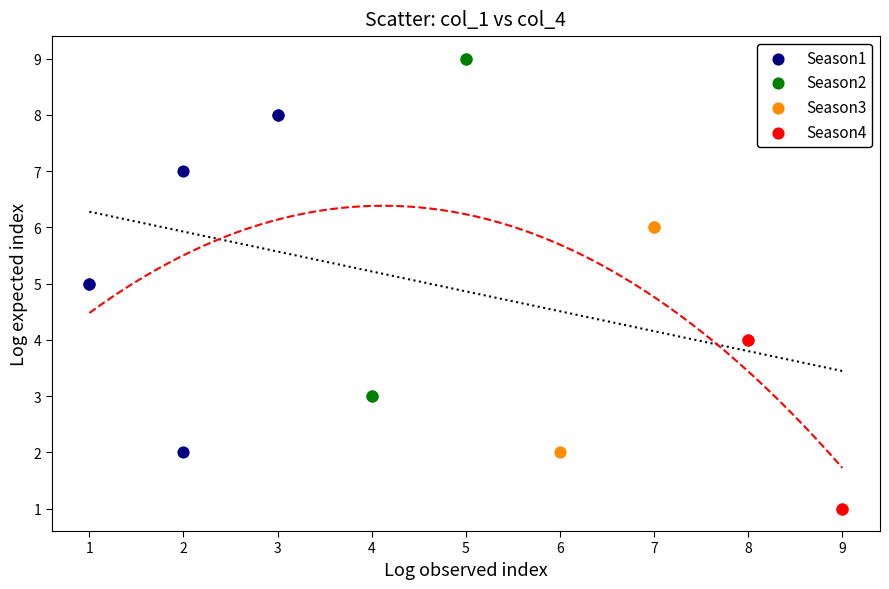

Which series contains the highest Y value?

Season2